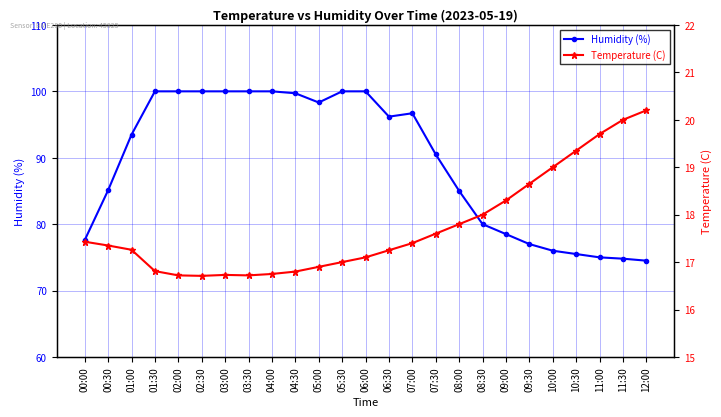

How many distinct data groups are displayed?

2